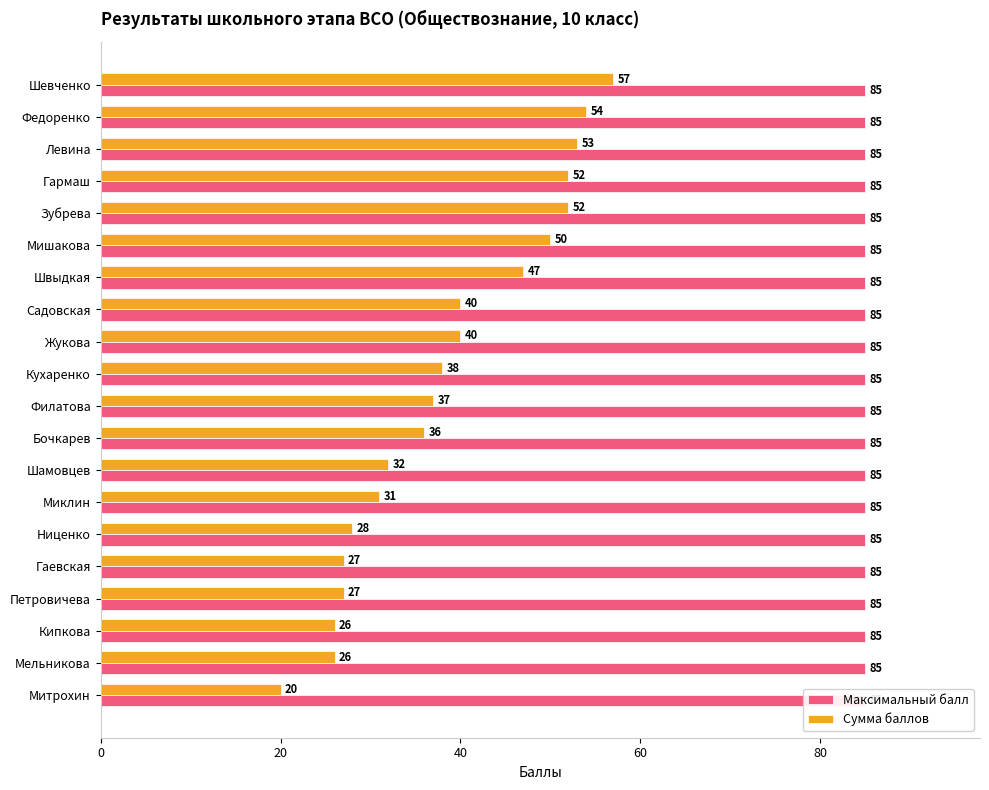

How many groups of bars are there?

20